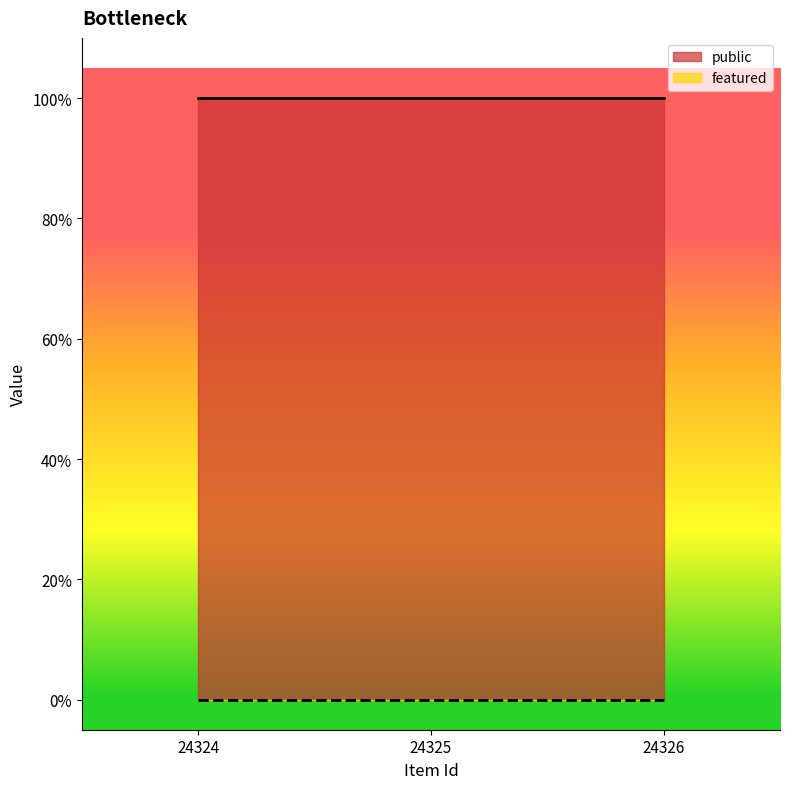

Rank the categories by public value from highest to lowest.

24324, 24325, 24326